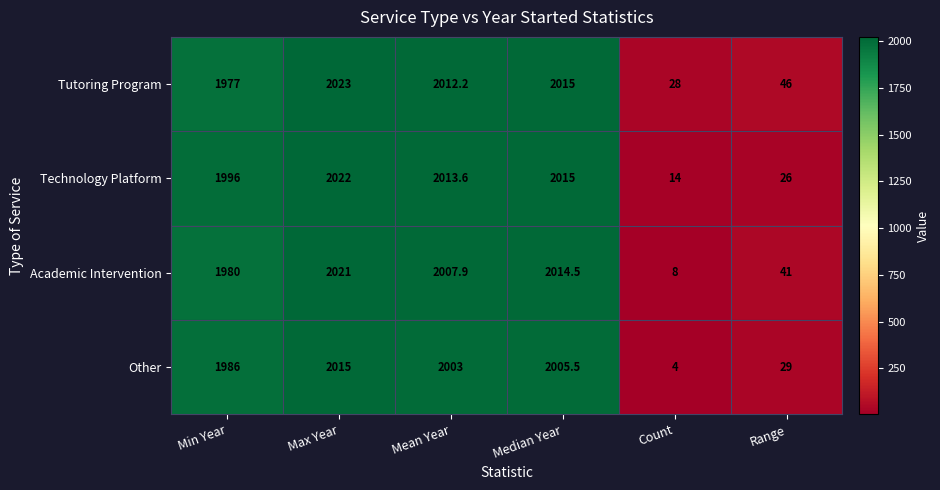

Which series changed the most between Max Year and Range?

Technology Platform